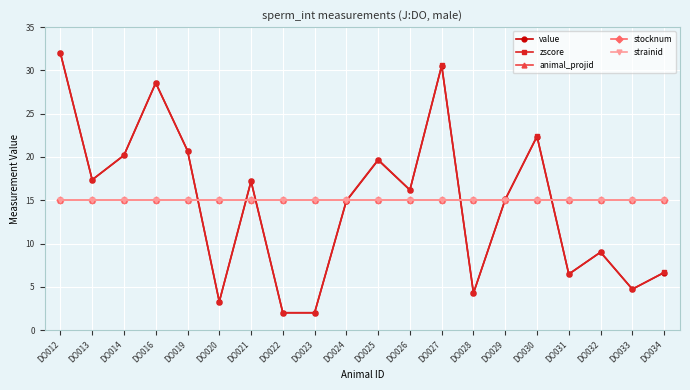

Rank the series at DO031 from lowest to highest value.

value, zscore, animal_projid, stocknum, strainid